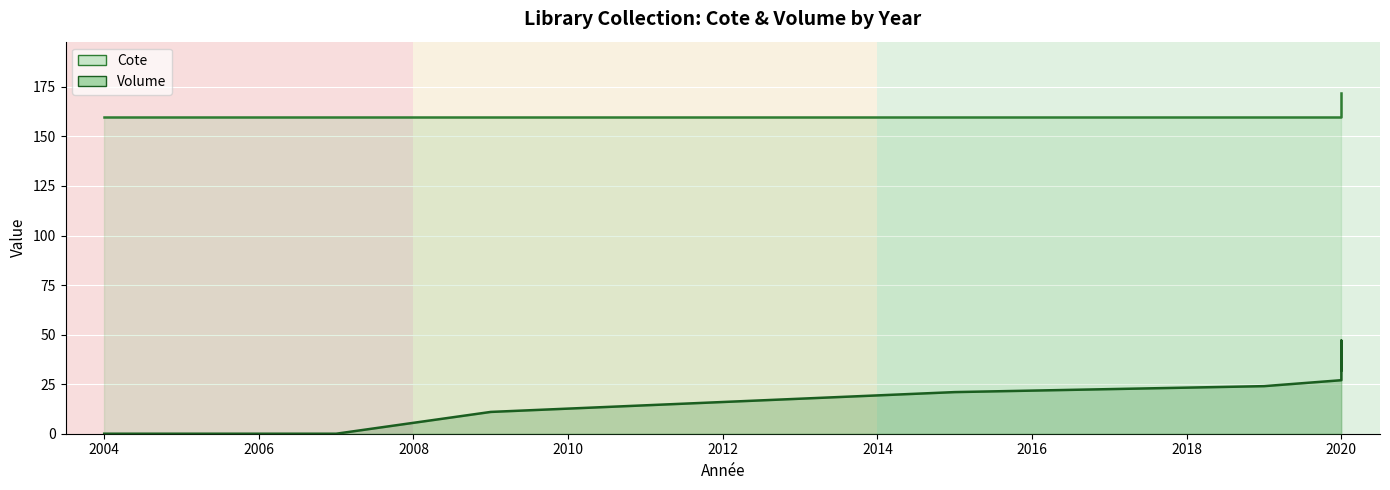

Between 2004 and 2012, which series saw the biggest shift?

Volume line